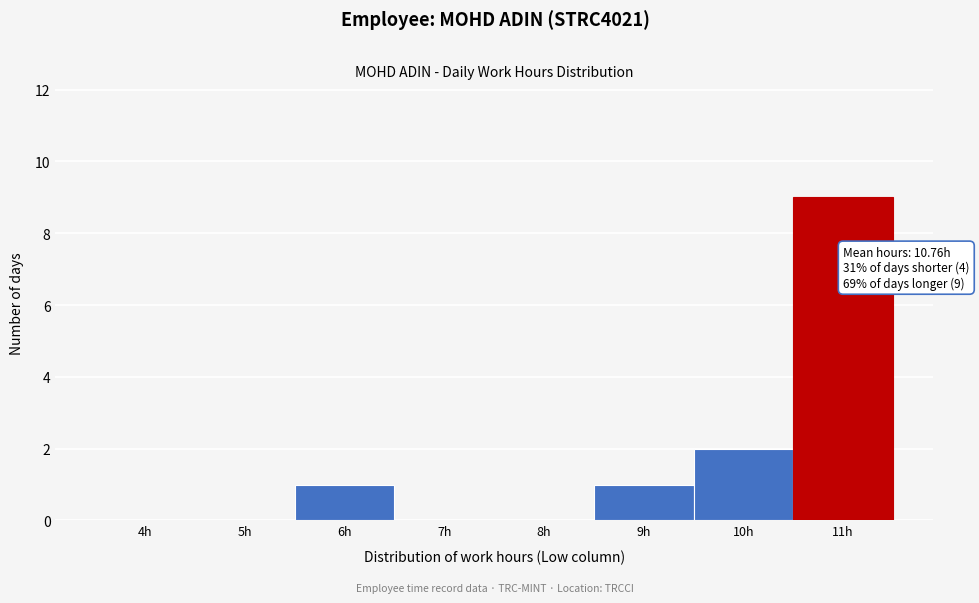

Reading left to right, list all the values displayed in this chart.

4h=0	5h=0	6h=1	7h=0	8h=0	9h=1	10h=2	11h=9